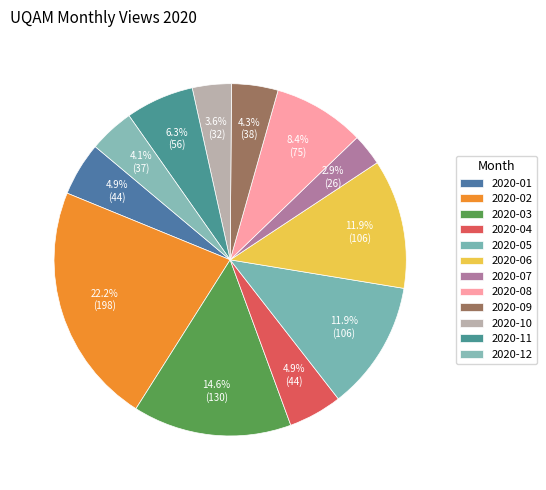

How many segments does this pie chart have?

12